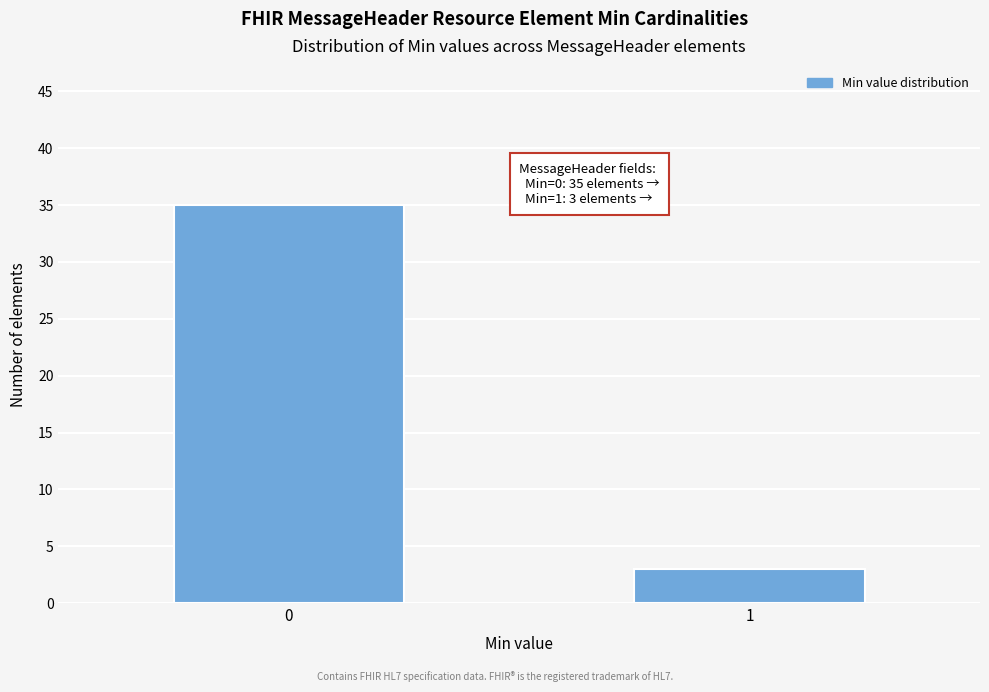

Reading right to left, what are all the values shown in this chart?

1=3	0=35